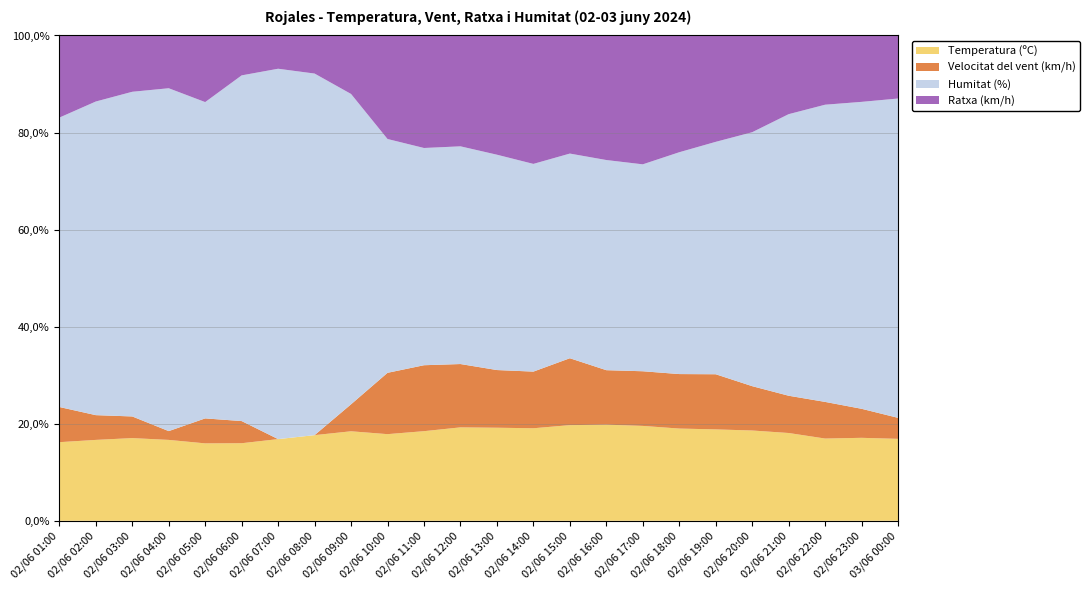

Reading left to right, transcribe all the data shown in this chart.

Temperatura (ºC): 03/06 00:00=19.5	02/06 23:00=20.0	02/06 22:00=20.2	02/06 21:00=21.2	02/06 20:00=22.4	02/06 19:00=23.2	02/06 18:00=23.7	02/06 17:00=24.3	02/06 16:00=24.7	02/06 15:00=24.3	02/06 14:00=24.5	02/06 13:00=24.2	02/06 12:00=23.6	02/06 11:00=23.1	02/06 10:00=22.6	02/06 09:00=19.9	02/06 08:00=18.0	02/06 07:00=17.2	02/06 06:00=17.5	02/06 05:00=18.6	02/06 04:00=18.4	02/06 03:00=19.1	02/06 02:00=19.6	02/06 01:00=20.1
Velocitat del vent (km/h): 03/06 00:00=5.0	02/06 23:00=7.0	02/06 22:00=9.0	02/06 21:00=9.0	02/06 20:00=11.0	02/06 19:00=14.0	02/06 18:00=14.0	02/06 17:00=14.0	02/06 16:00=14.0	02/06 15:00=17.0	02/06 14:00=15.0	02/06 13:00=15.0	02/06 12:00=16.0	02/06 11:00=17.0	02/06 10:00=16.0	02/06 09:00=6.0	02/06 08:00=0.0	02/06 07:00=0.0	02/06 06:00=5.0	02/06 05:00=6.0	02/06 04:00=2.0	02/06 03:00=5.0	02/06 02:00=6.0	02/06 01:00=9.0
Humitat (%): 03/06 00:00=76.0	02/06 23:00=74.0	02/06 22:00=73.0	02/06 21:00=68.0	02/06 20:00=63.0	02/06 19:00=59.0	02/06 18:00=57.0	02/06 17:00=53.0	02/06 16:00=54.0	02/06 15:00=52.0	02/06 14:00=55.0	02/06 13:00=56.0	02/06 12:00=55.0	02/06 11:00=56.0	02/06 10:00=61.0	02/06 09:00=69.0	02/06 08:00=76.0	02/06 07:00=78.0	02/06 06:00=78.0	02/06 05:00=76.0	02/06 04:00=78.0	02/06 03:00=75.0	02/06 02:00=76.0	02/06 01:00=74.0
Ratxa (km/h): 03/06 00:00=15.0	02/06 23:00=16.0	02/06 22:00=17.0	02/06 21:00=19.0	02/06 20:00=24.0	02/06 19:00=27.0	02/06 18:00=30.0	02/06 17:00=33.0	02/06 16:00=32.0	02/06 15:00=30.0	02/06 14:00=34.0	02/06 13:00=31.0	02/06 12:00=28.0	02/06 11:00=29.0	02/06 10:00=27.0	02/06 09:00=13.0	02/06 08:00=8.0	02/06 07:00=7.0	02/06 06:00=9.0	02/06 05:00=16.0	02/06 04:00=12.0	02/06 03:00=13.0	02/06 02:00=16.0	02/06 01:00=21.0